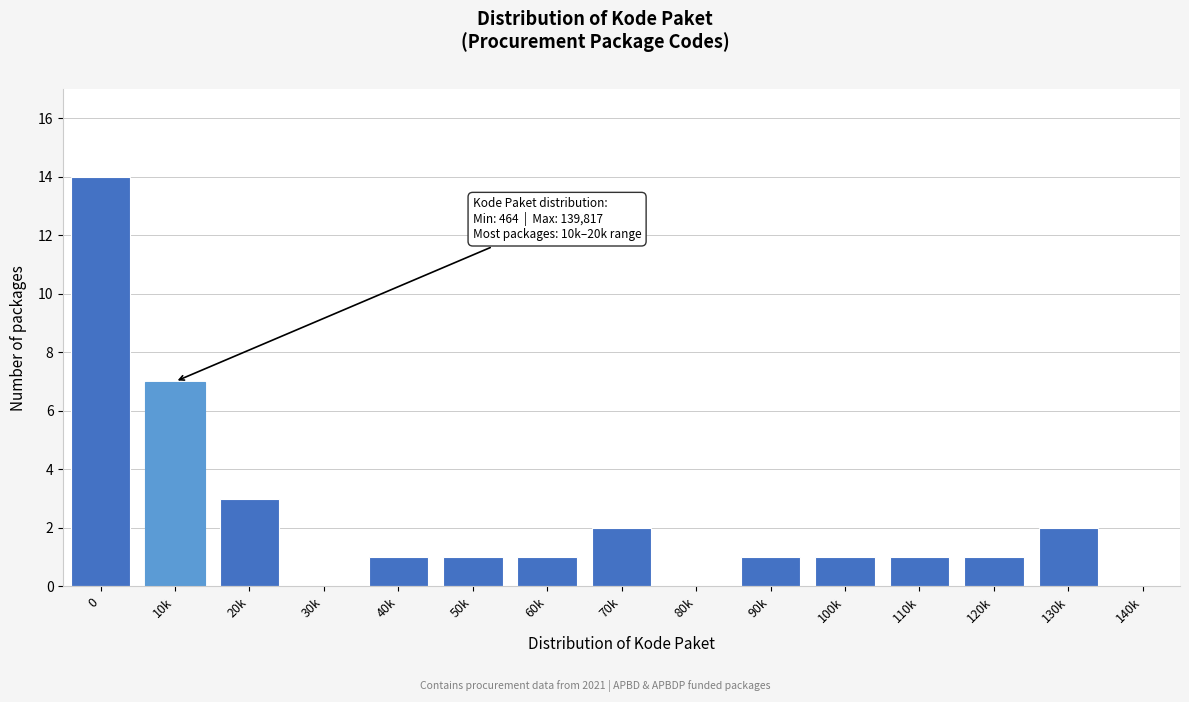

Reading left to right, what are all the values shown in this chart?

0=14	10k=7	20k=3	30k=0	40k=1	50k=1	60k=1	70k=2	80k=0	90k=1	100k=1	110k=1	120k=1	130k=2	140k=0